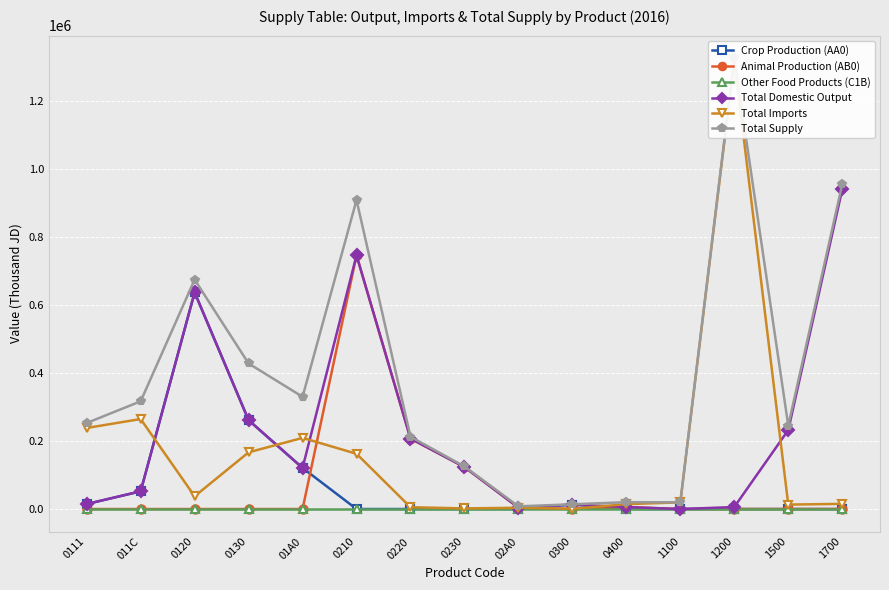

At how many categories does at least one series exceed 589377?

4